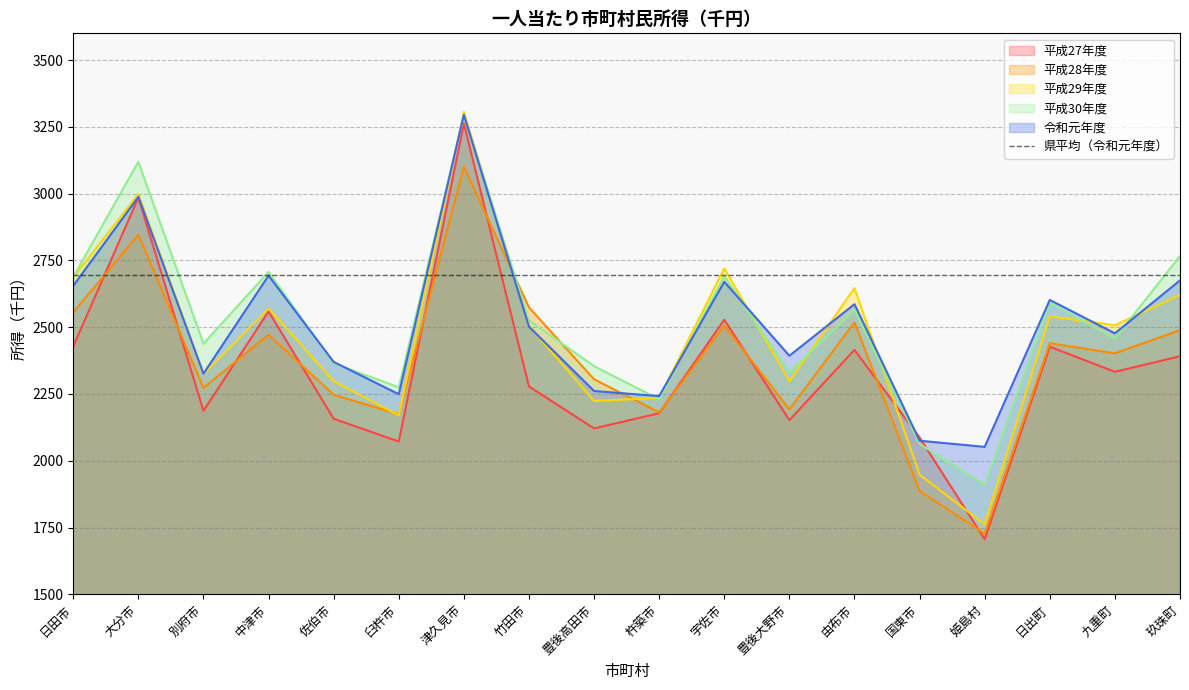

At how many categories does at least one series exceed 2508?

9